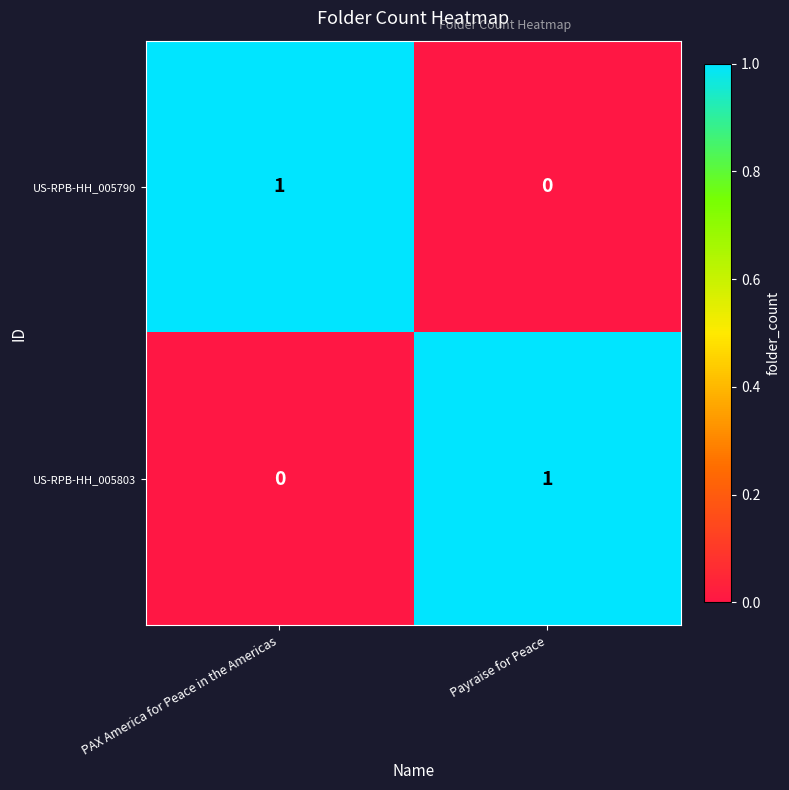

Is the value of US-RPB-HH_005803 at Payraise for Peace greater than the value of US-RPB-HH_005790 at Payraise for Peace?

Yes